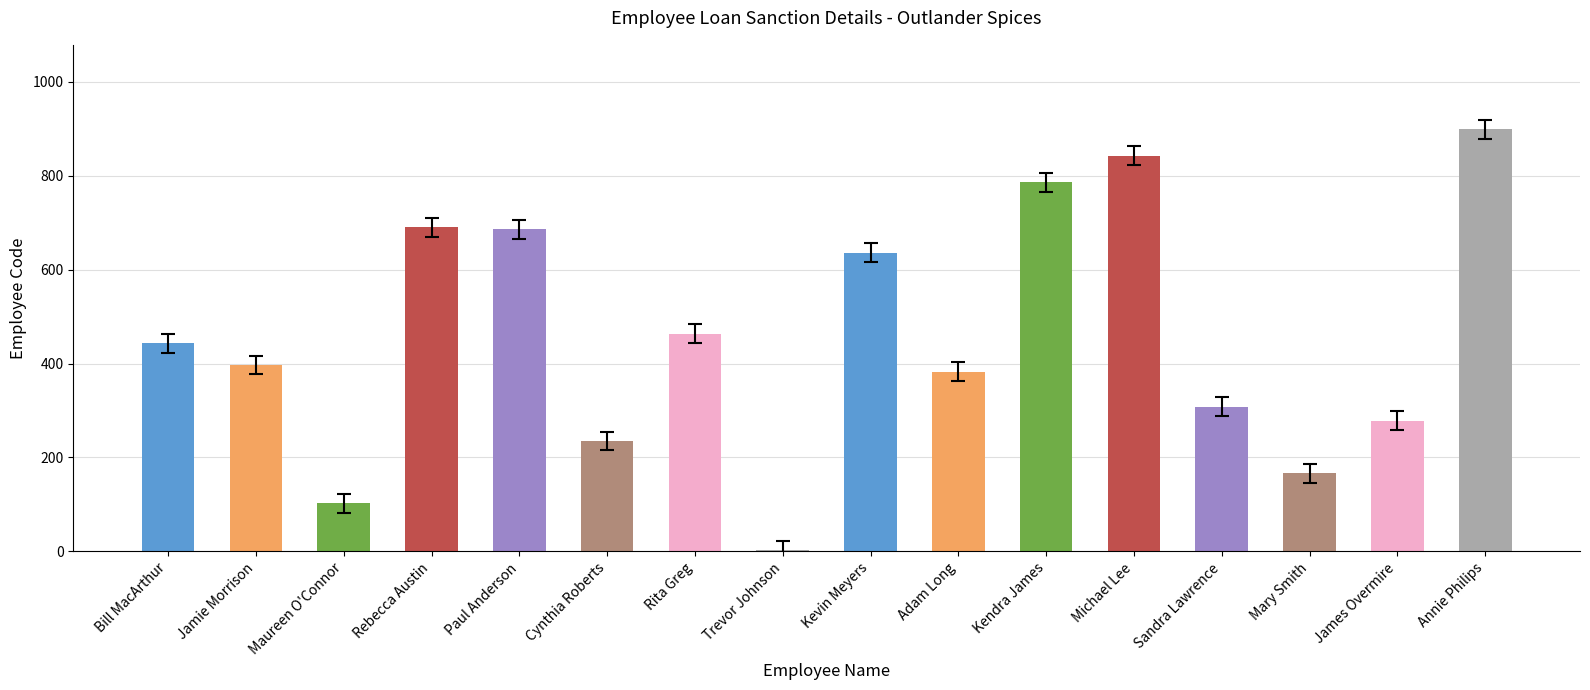

The chart shows a value of 843 at Michael Lee. True or false?

True